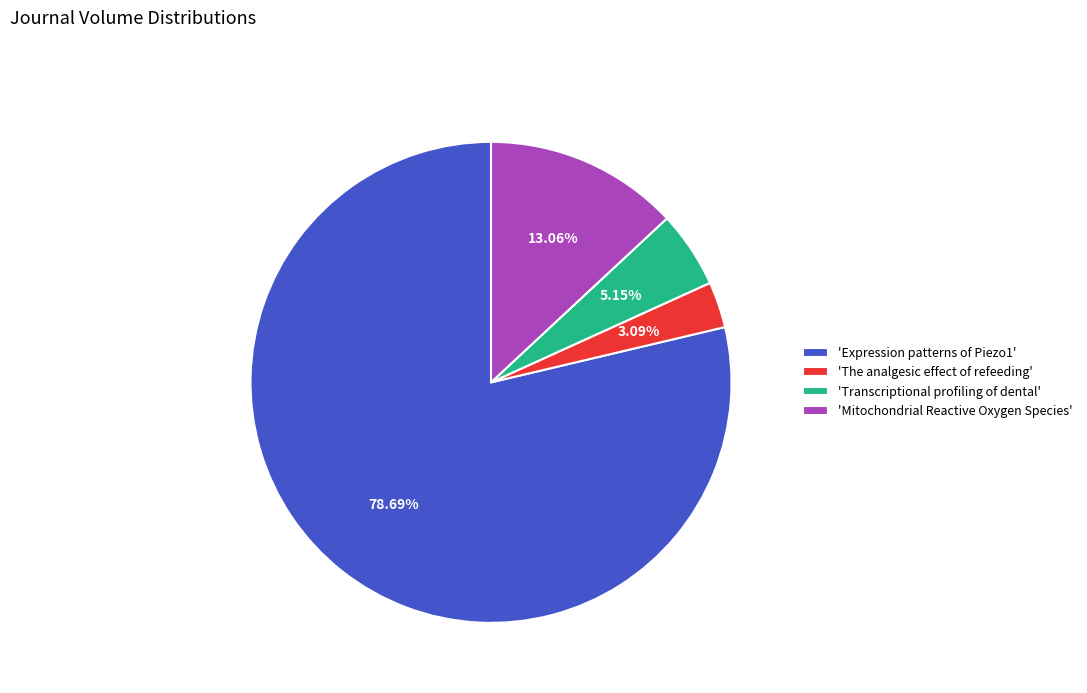

Is the sum of 'The analgesic effect of refeeding' and 'Transcriptional profiling of dental' greater than half?

No